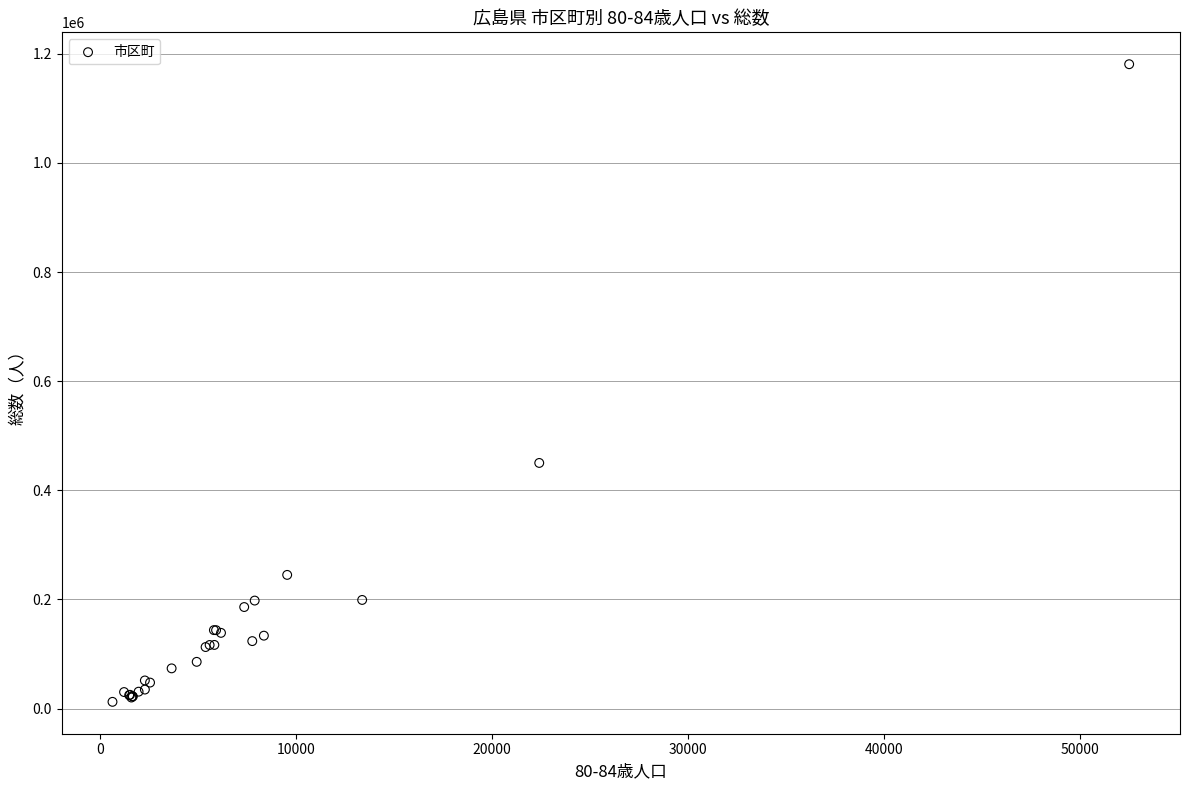

What Y value in the scatter plot is closest to 596680?

450209